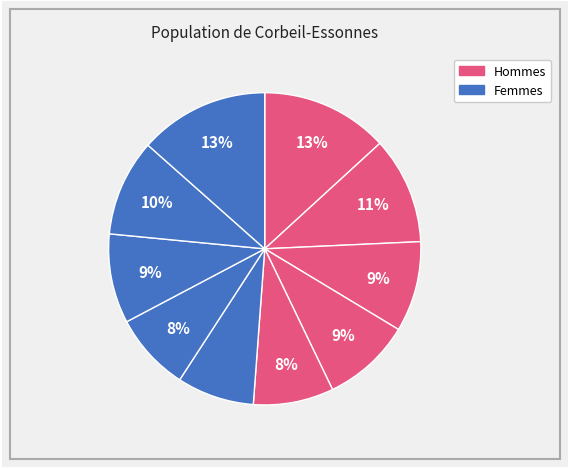

How many slices are in this pie chart?

10